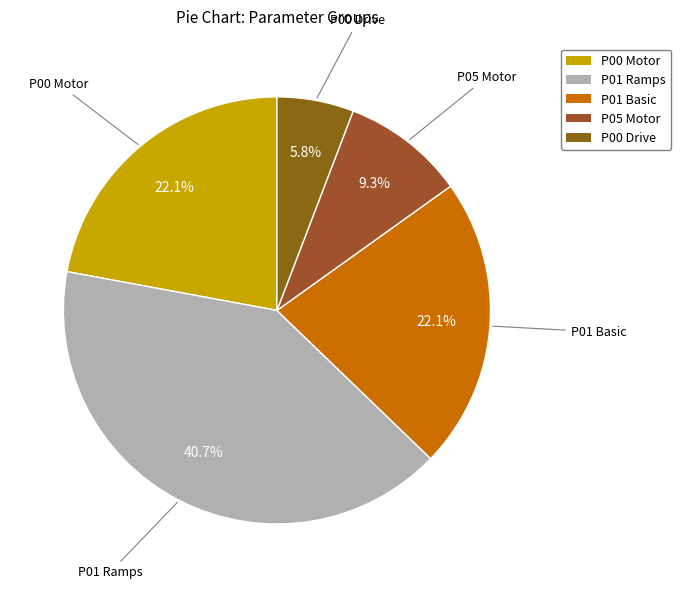

Which has a higher value, P01 Basic or P00 Drive?

P01 Basic